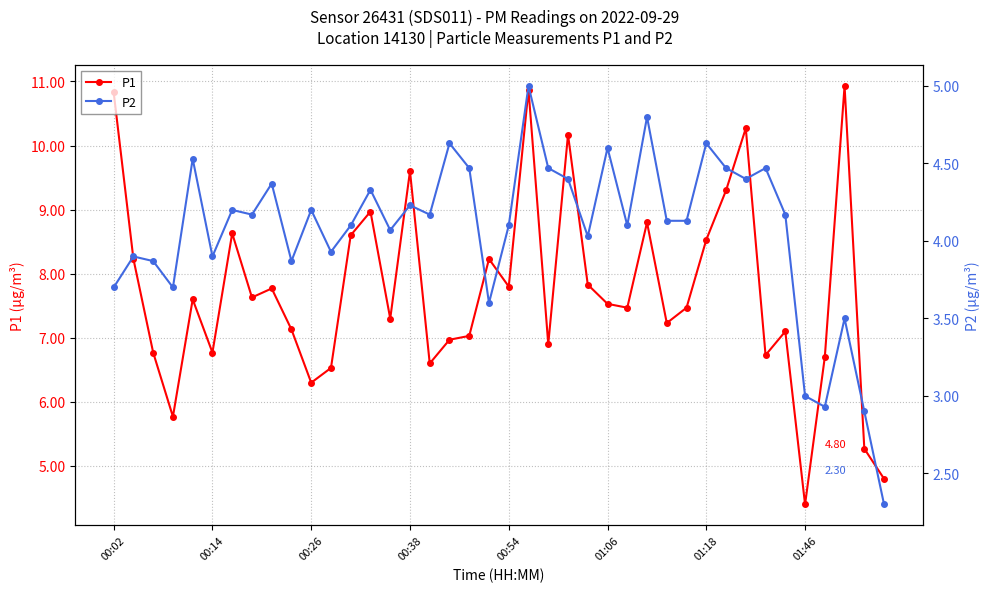

Rank the series at 34 from highest to lowest value.

P1, P2